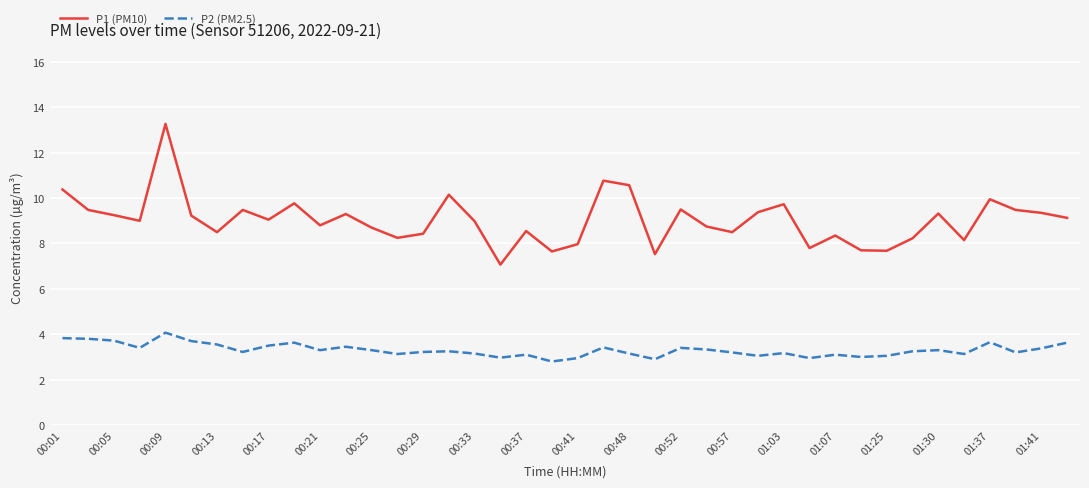

Which series has the widest spread of values?

P1 (PM10)